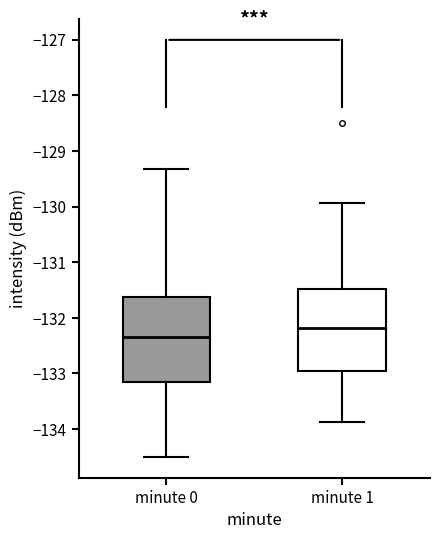

Reading left to right, transcribe this box plot: for each box, give where its median line is, the range the box spans, and where its two whiskers end, as read against the y-axis. The values are not printed on the chart, so give them approximately, as read against the axis.

minute 0: median -132.3, box -133.2 to -131.6, whiskers -134.5 to -129.3
minute 1: median -132.2, box -133.0 to -131.5, whiskers -133.9 to -129.9